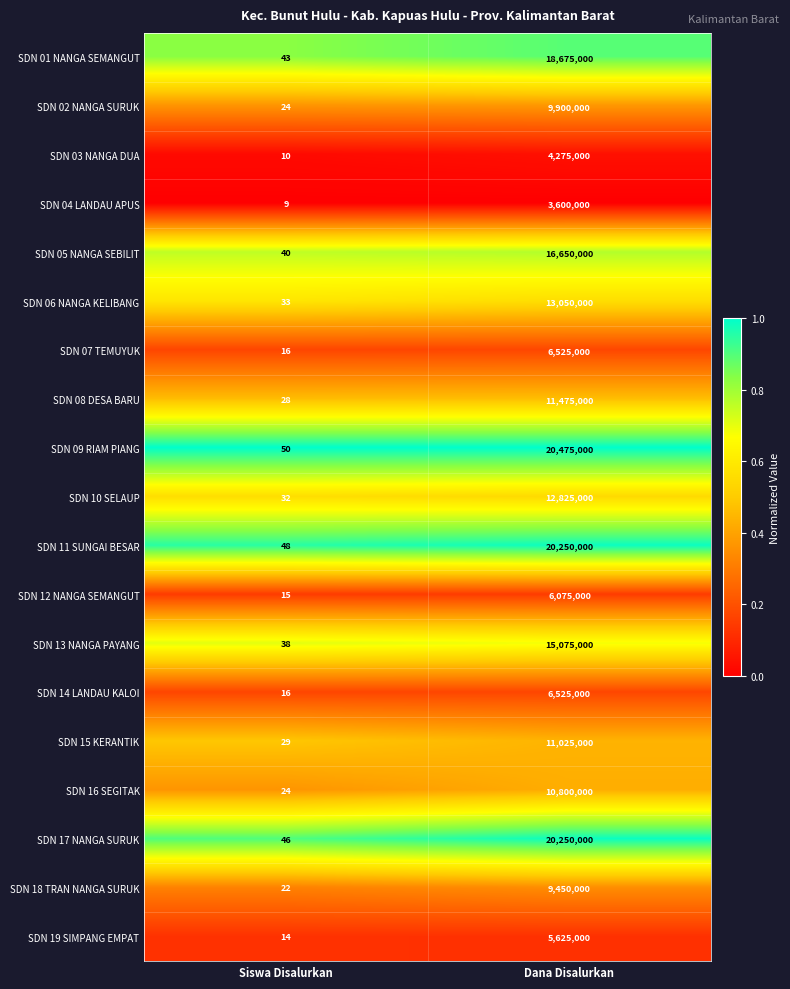

Which label corresponds to the smallest value in the chart?

Siswa Disalurkan